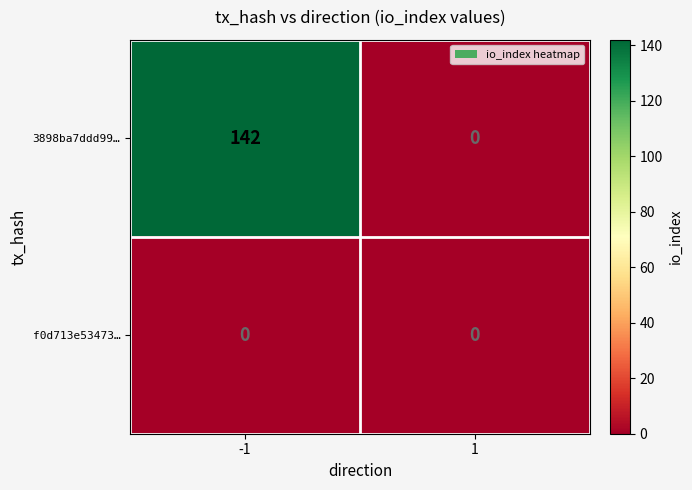

Reading left to right, extract all data points from this chart.

3898ba7ddd99…: 142	0
f0d713e53473…: 0	0